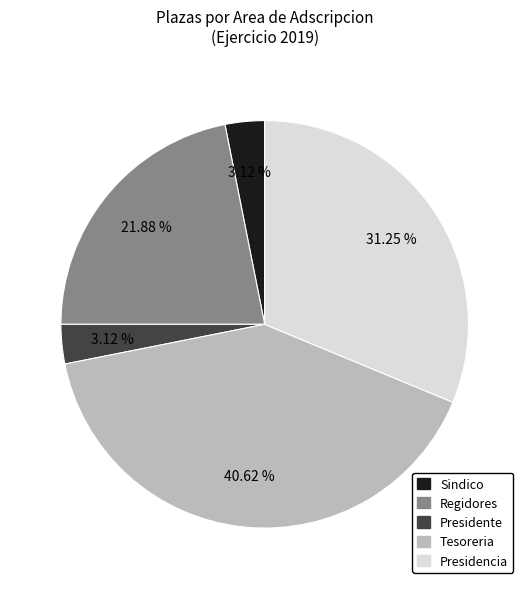

Count the number of slices in the pie.

5